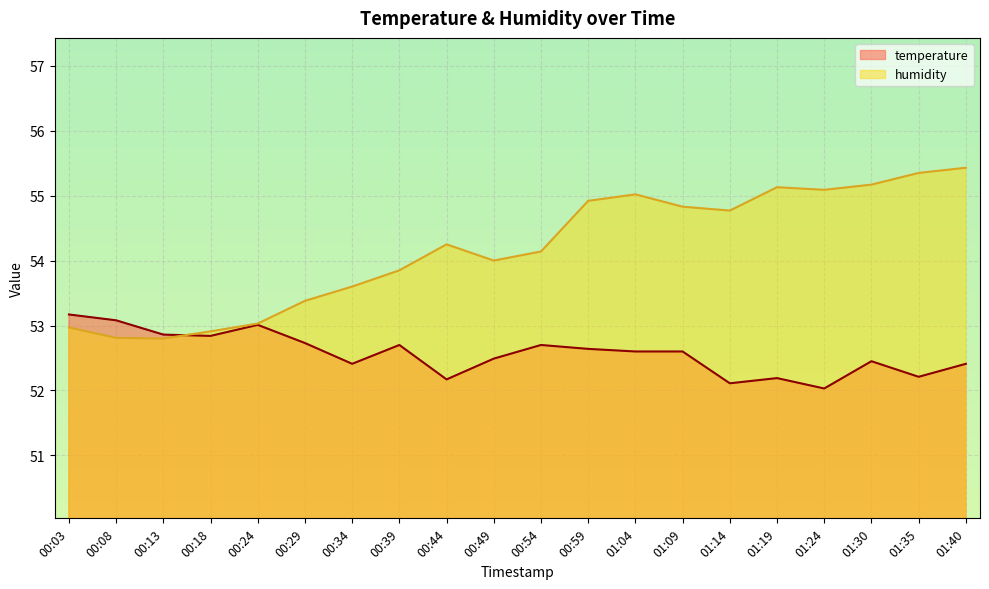

List the series in order of their peak value, highest first.

humidity, temperature